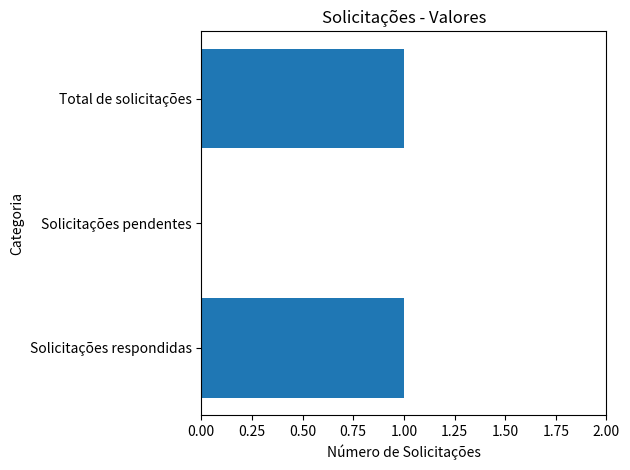

What is the sum of all values?

2